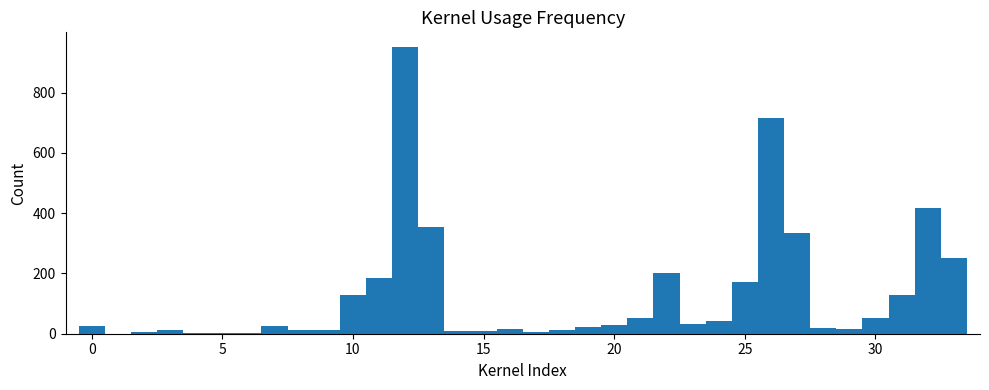

Read against the x-axis, roughly where is the centre of the tallest bar?

12.0